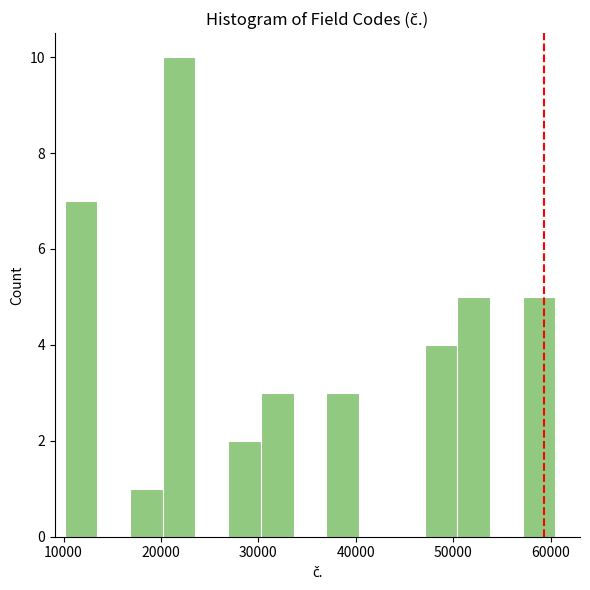

Around what value on the x-axis is the tallest bar? Give the approximate position of its centre, as read against the axis.

22000